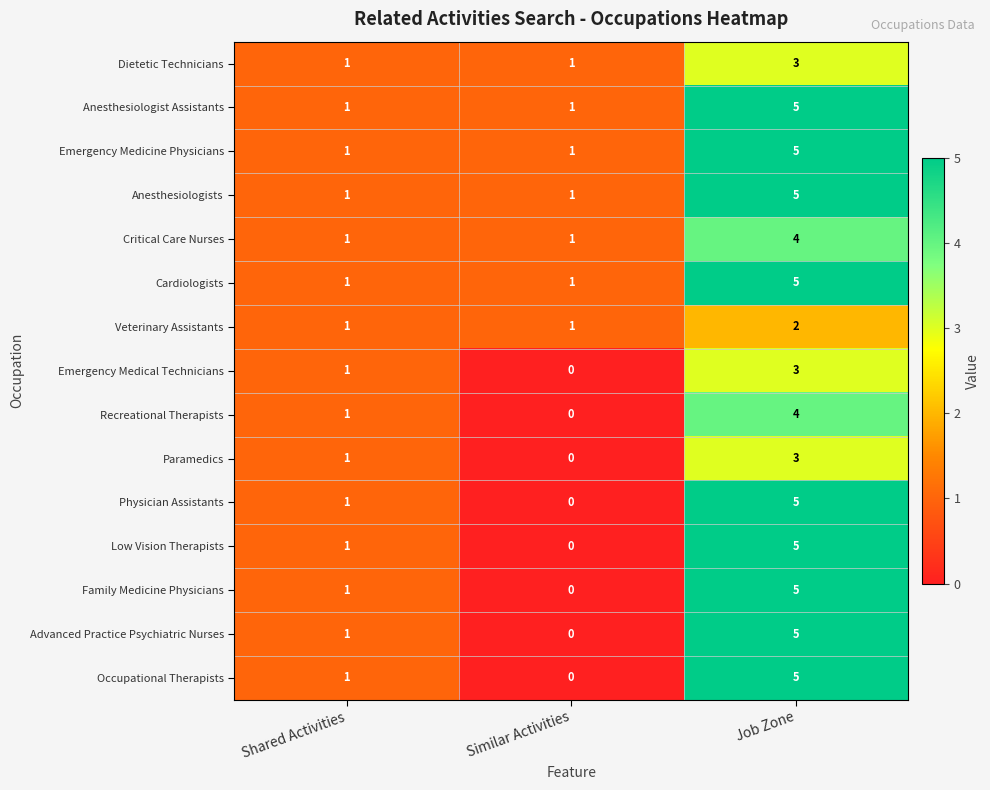

Is the value of Advanced Practice Psychiatric Nurses at Shared Activities greater than the value of Anesthesiologists at Job Zone?

No